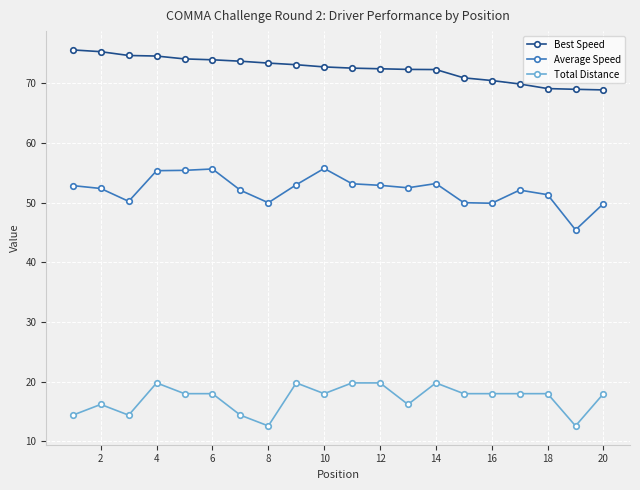

What is the value of the Best Speed point at the 7th from the left?

73.7